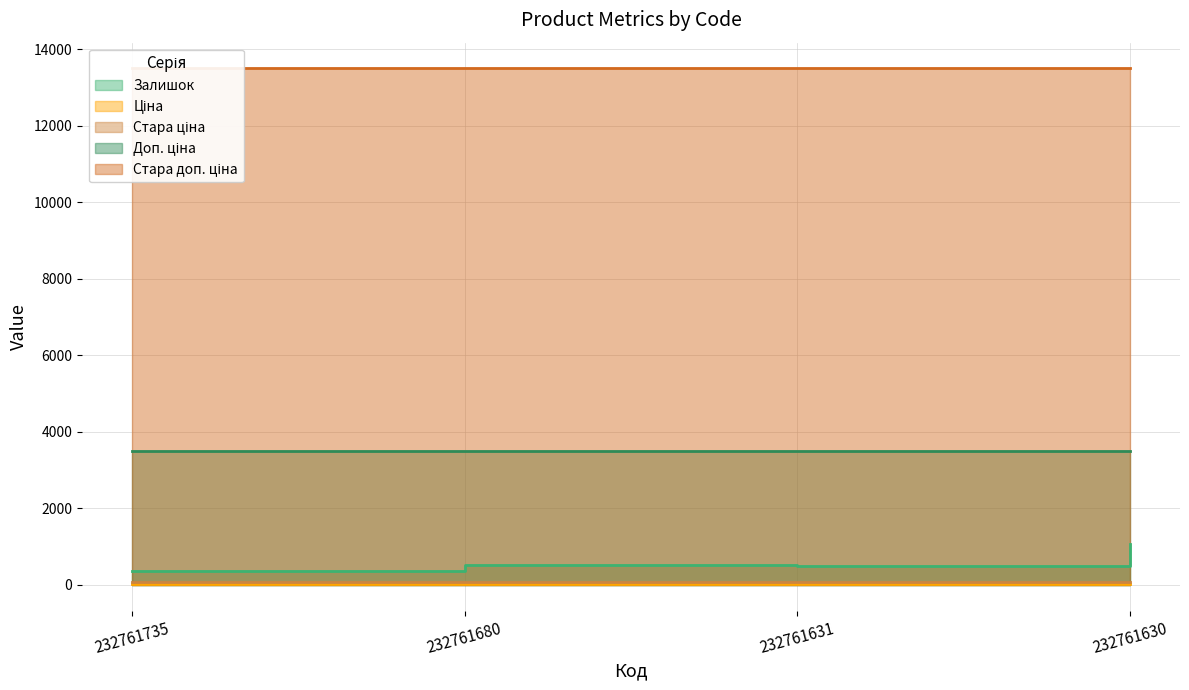

At 232761680, list the series in order from largest to smallest.

Стара доп. ціна, Доп. ціна, Залишок, Стара ціна, Ціна